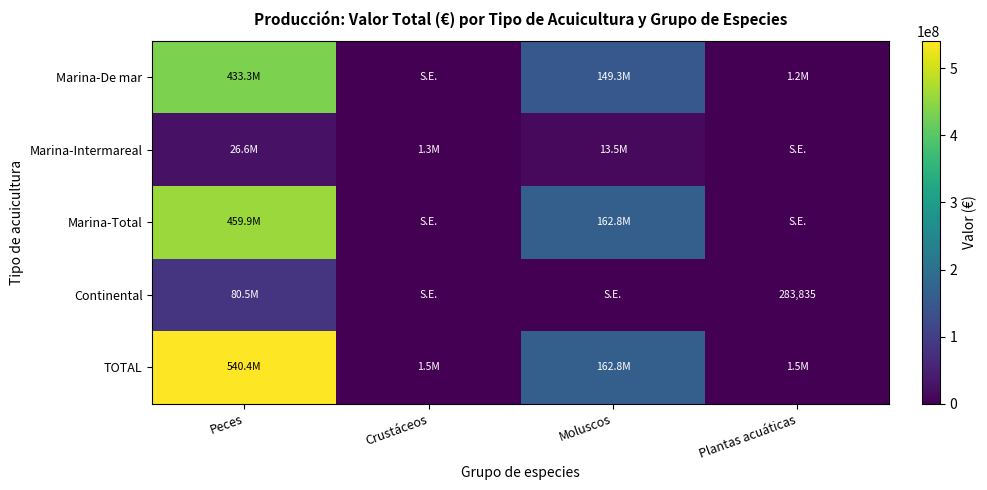

At which label is TOTAL closest to 270951090?

Moluscos